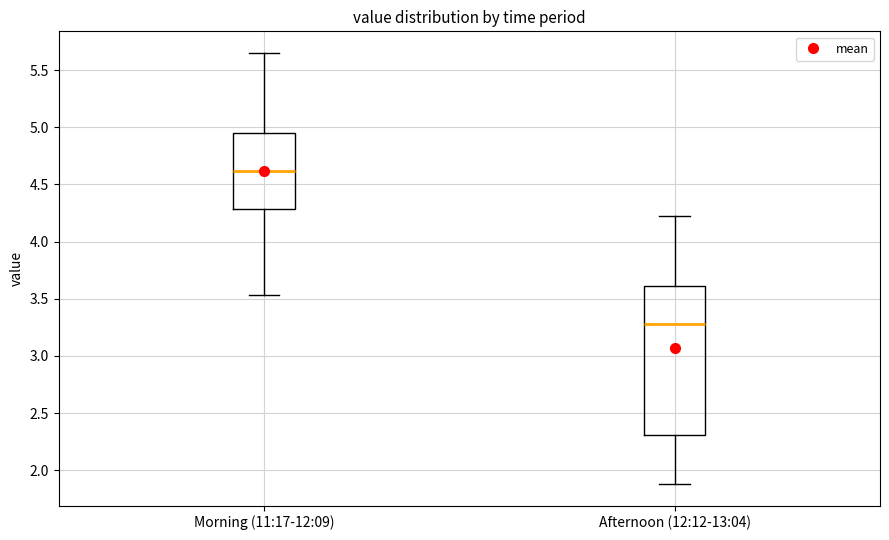

Which box's median line is the lowest?

Afternoon (12:12-13:04)